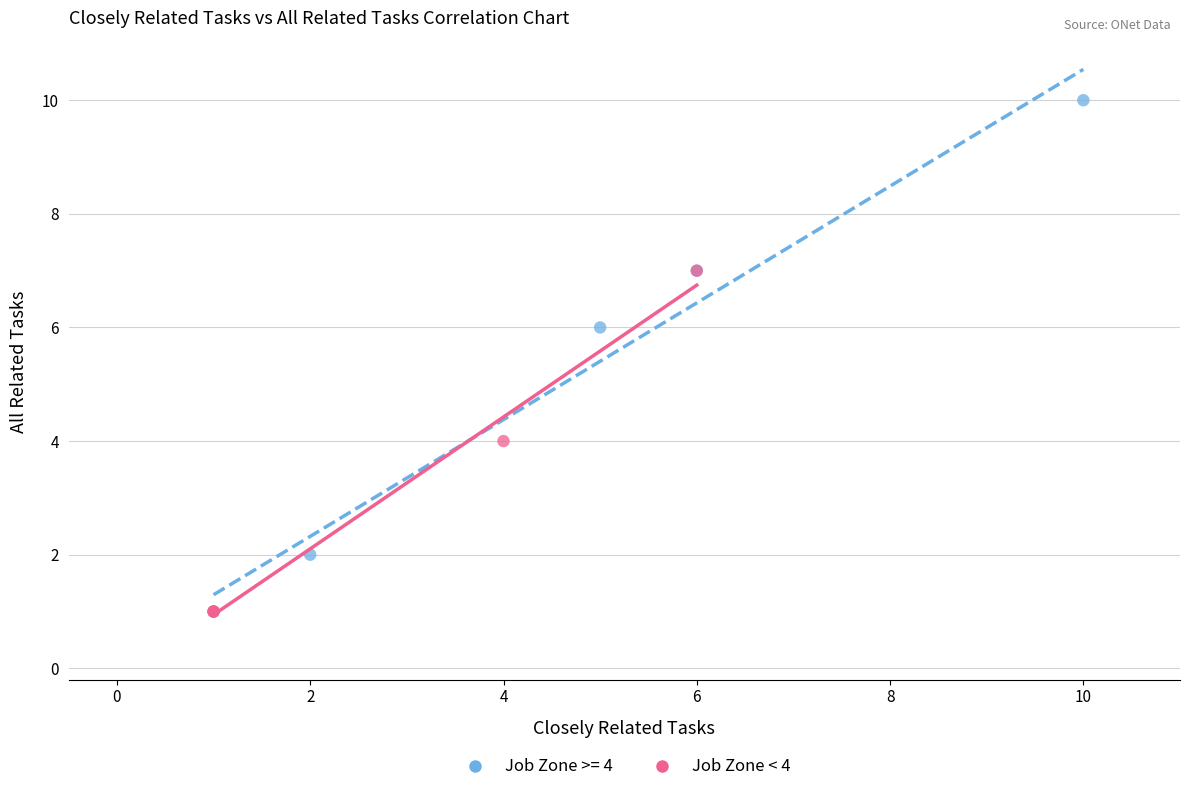

Which series has the widest spread of Y values?

Job Zone >= 4